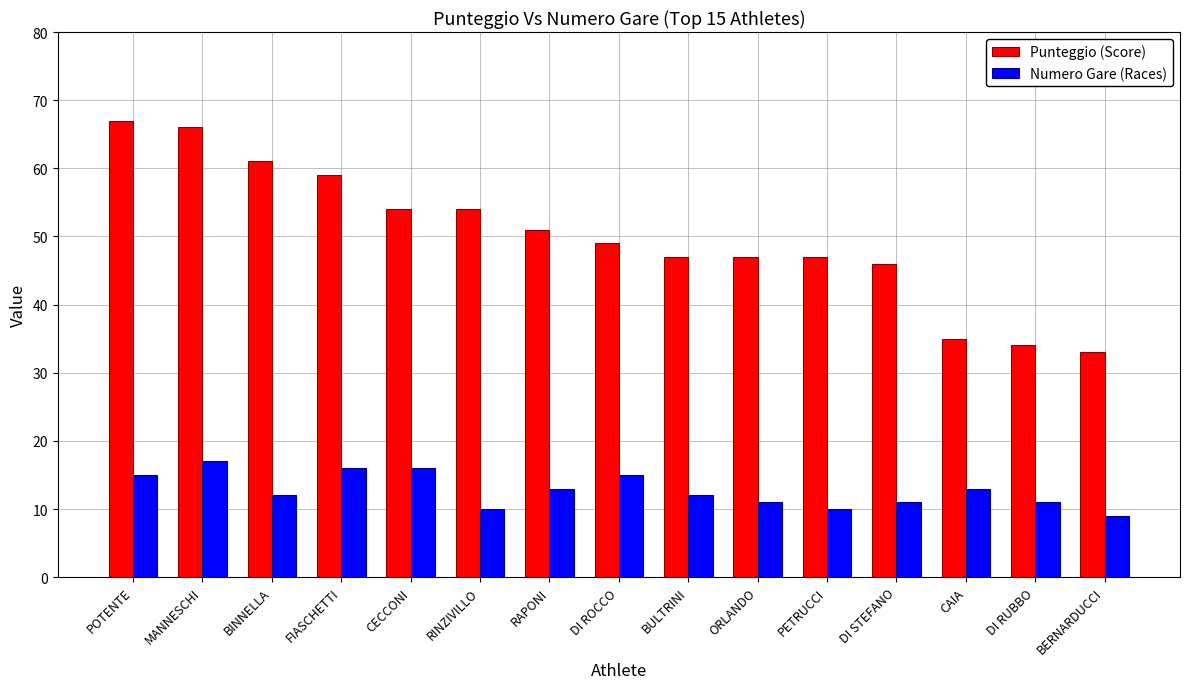

At how many categories does at least one series exceed 19?

15